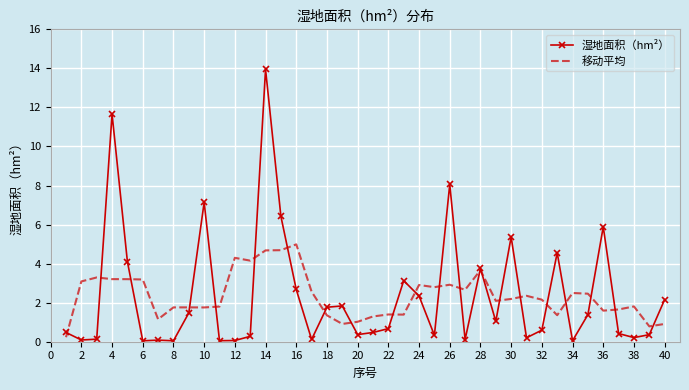

What is the difference between the second highest and minimum values in the 湿地面积（hm²） series?

11.6